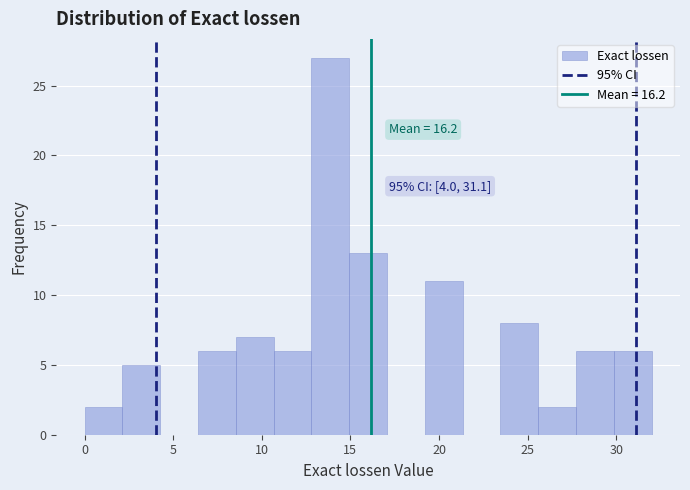

Which range on the x-axis has the tallest bar?

13.0 to 15.0